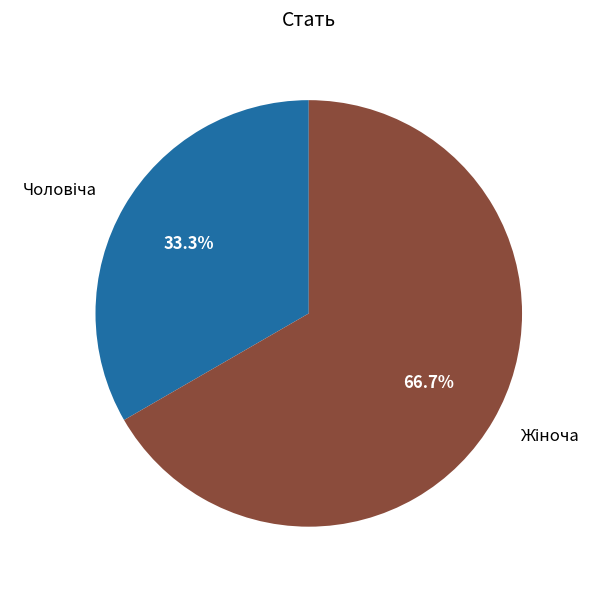

How many segments does this pie chart have?

2